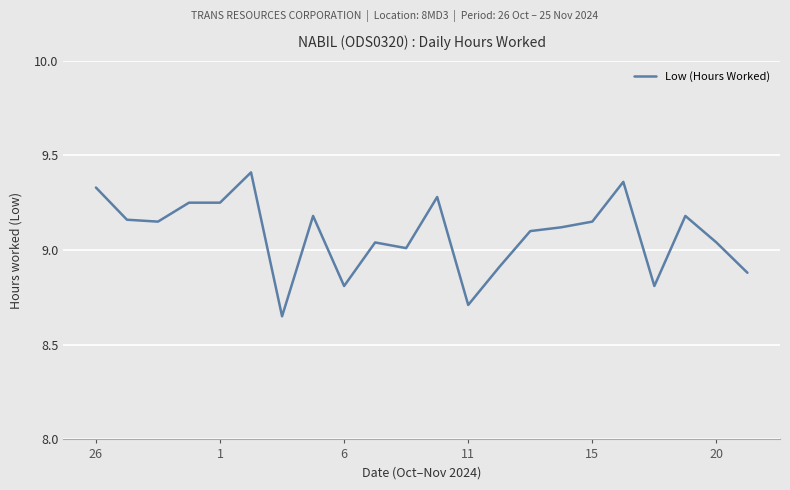

What is the difference between the maximum and minimum values?

0.8